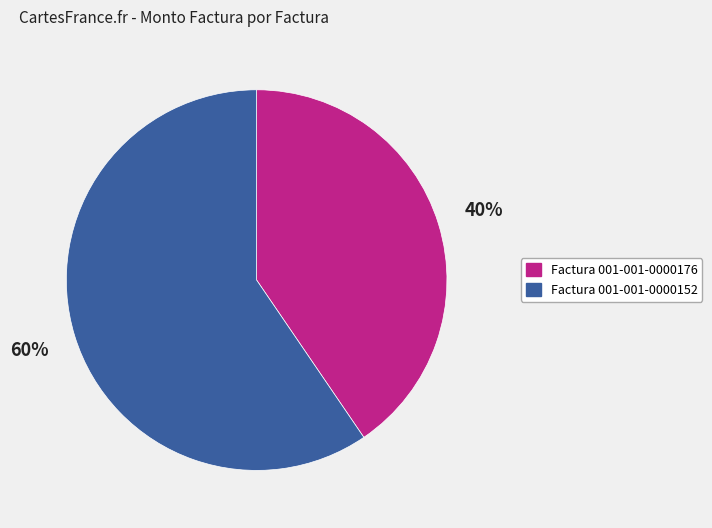

To the nearest percent, what is the combined percentage of Factura 001-001-0000176 and Factura 001-001-0000152?

100%